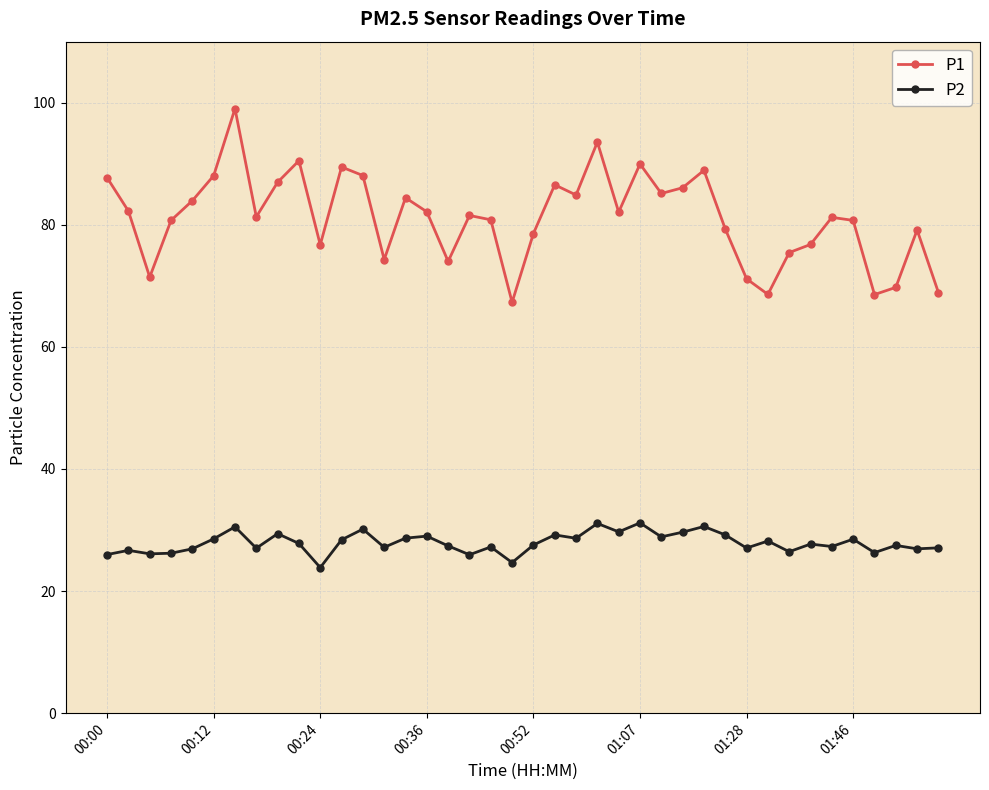

What is the value of the P1 point at the 17th from the left?

74.0